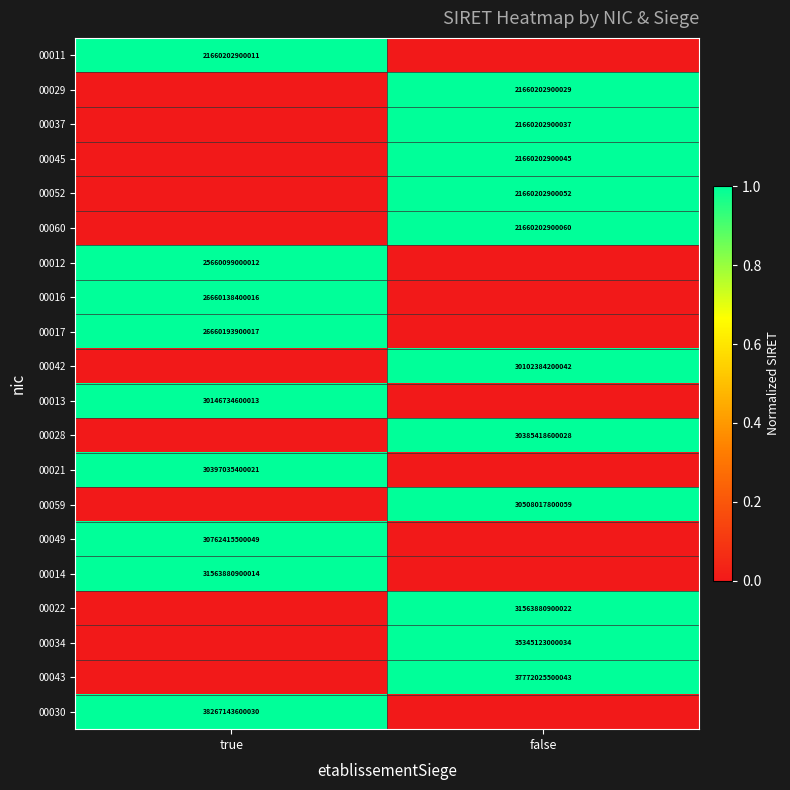

True or false: 00016 has a value of 39932263414829 at true.

False